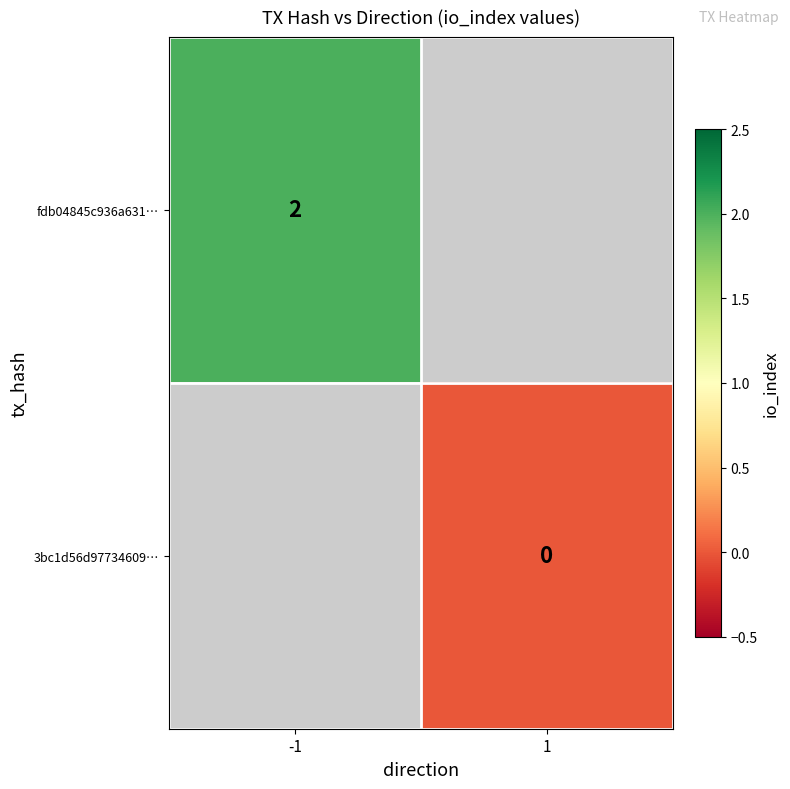

Is the value of 3bc1d56d97734609… at 1 greater than the value of fdb04845c936a631… at -1?

No